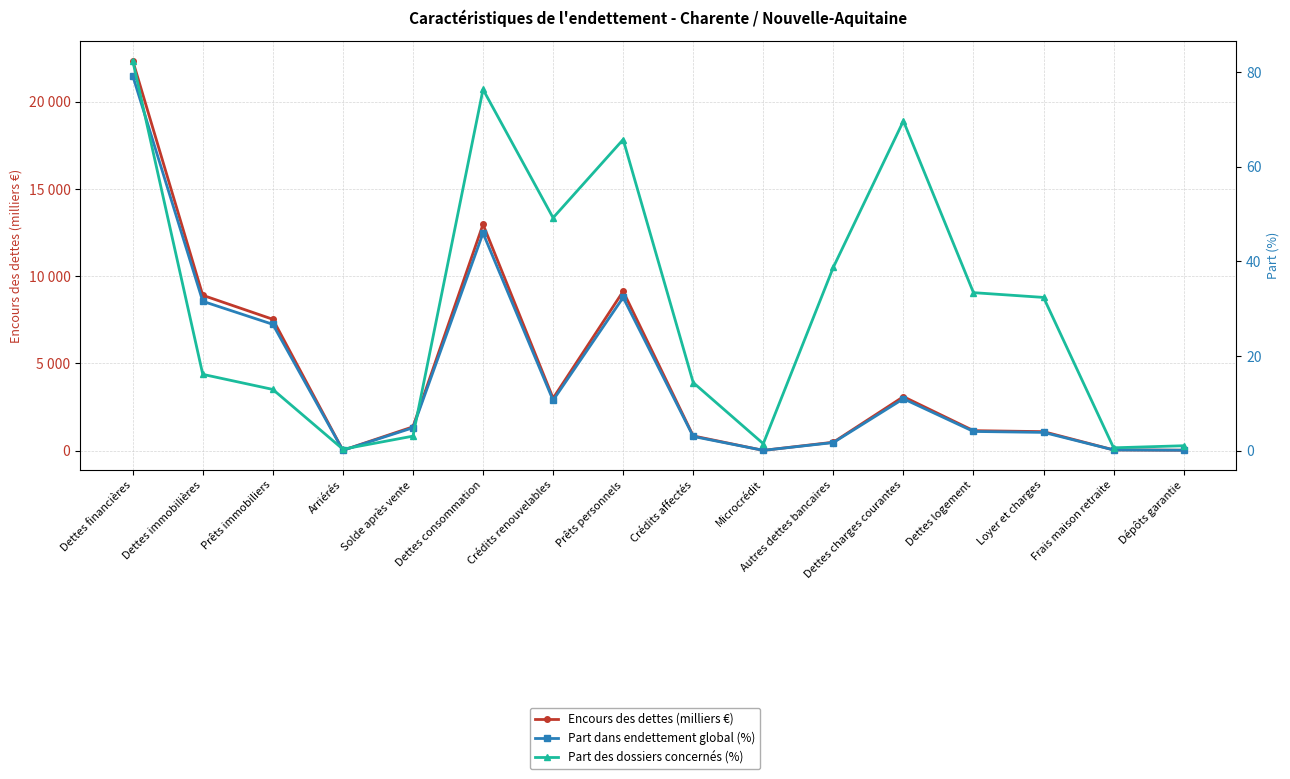

What is the sum of all Encours des dettes (milliers €) values?

71975.5